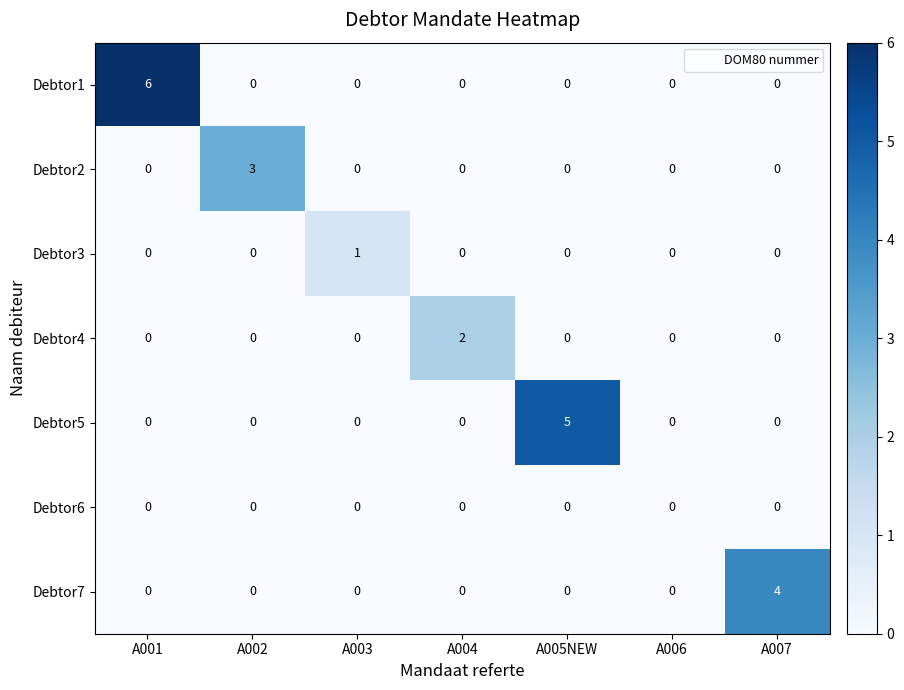

Between A004 and A006, which series saw the biggest shift?

Debtor4